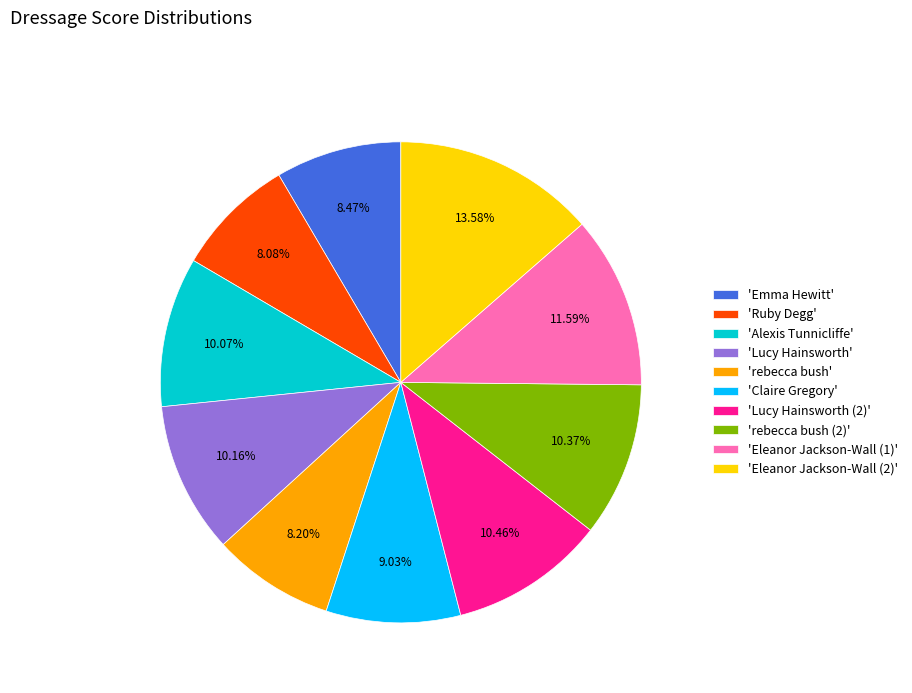

Does any single category account for the majority?

No